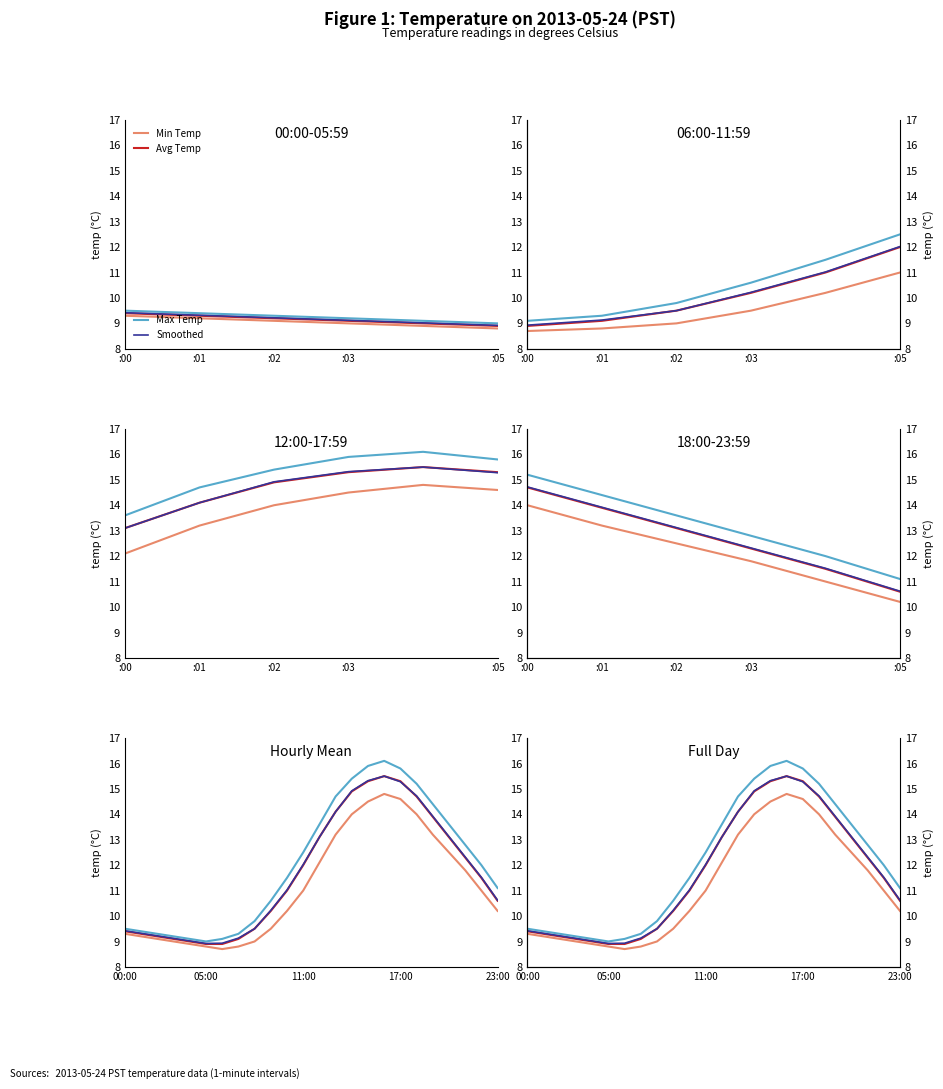

Rank the series by their maximum value, from highest to lowest.

Max Temp, Avg Temp, Smoothed, Min Temp